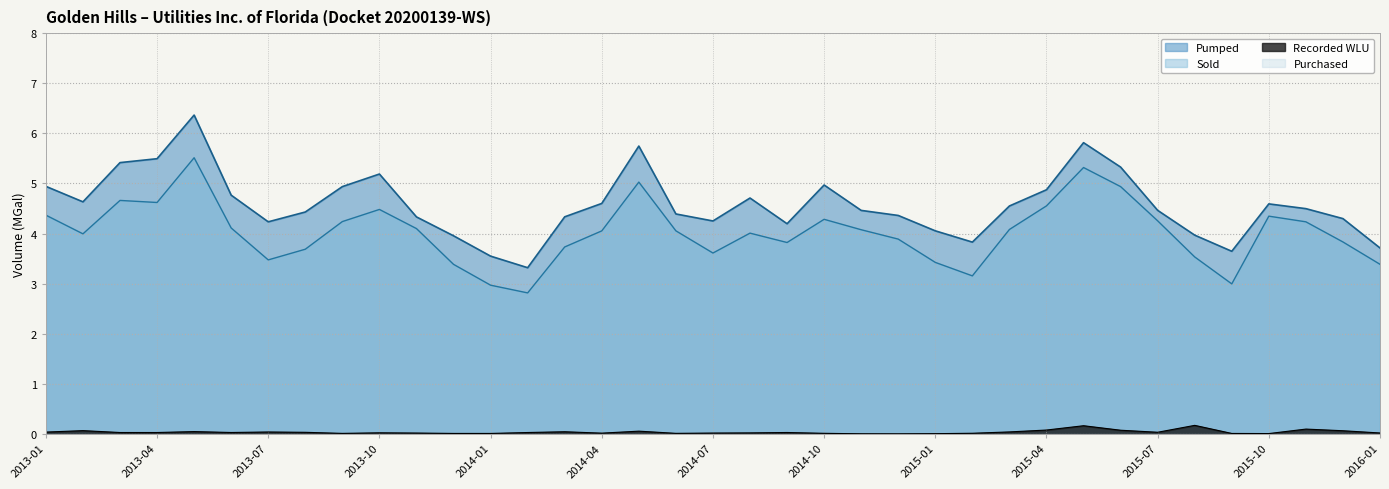

Does the chart display data point markers on the line(s)?

No